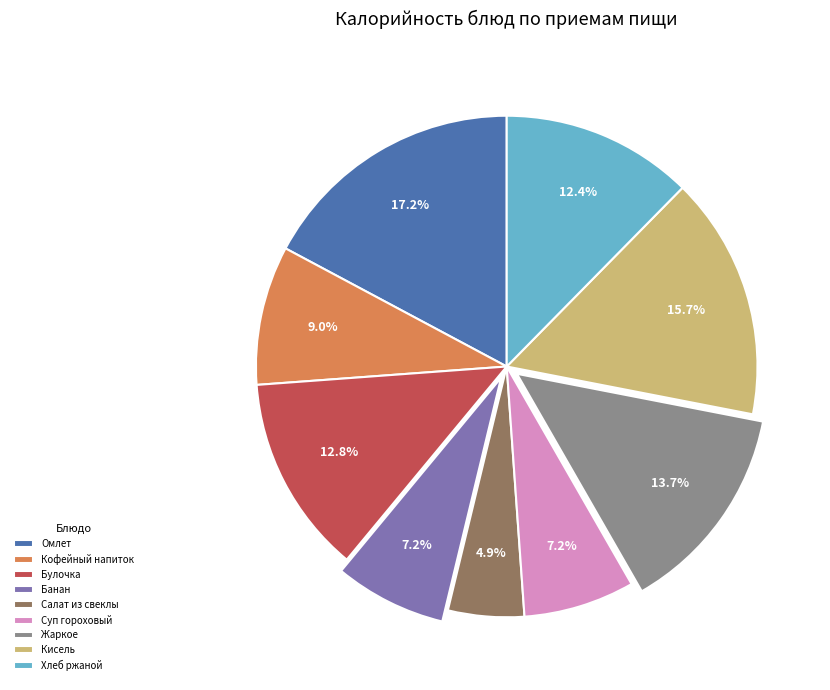

Which slice is the smallest?

Салат из свеклы